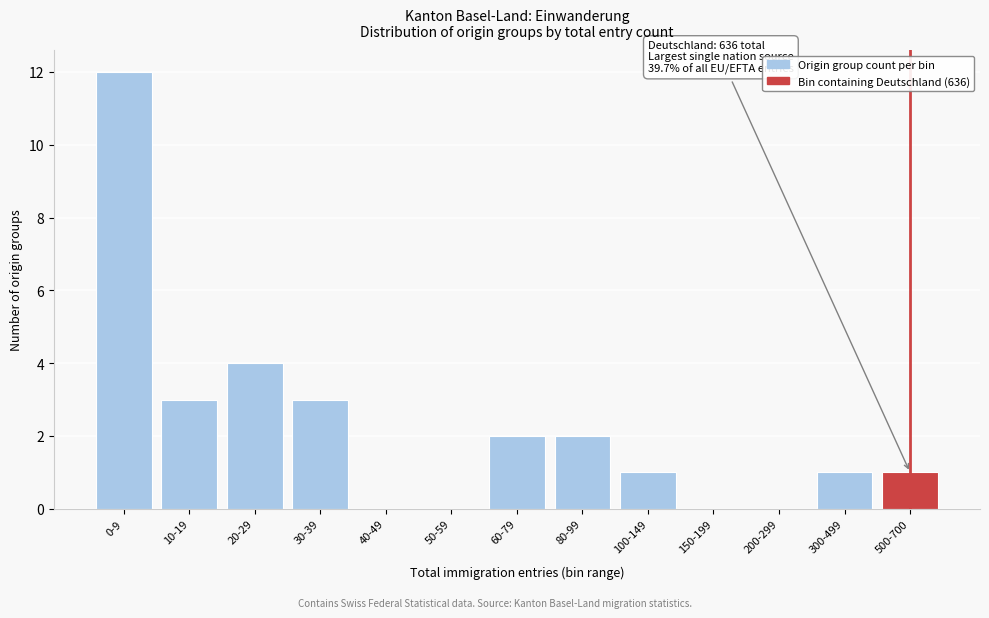

Reading right to left, extract all data points from this chart.

500-700=1	300-499=1	200-299=0	150-199=0	100-149=1	80-99=2	60-79=2	50-59=0	40-49=0	30-39=3	20-29=4	10-19=3	0-9=12